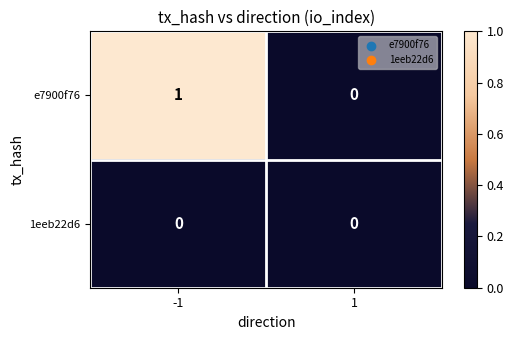

Rank the categories by e7900f76 value from lowest to highest.

1, -1